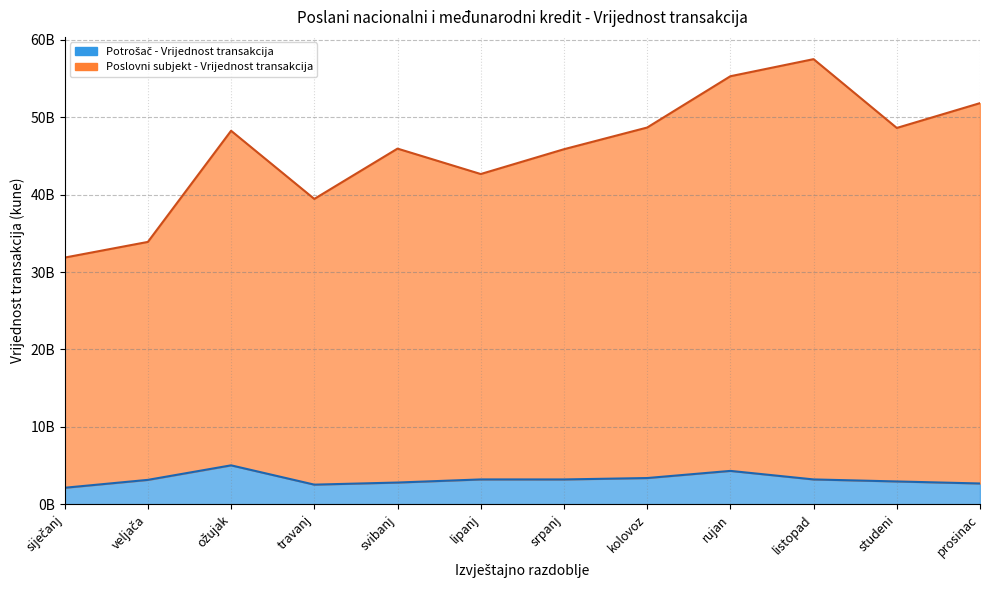

What is the value of the Potrošač - Vrijednost transakcija point at the 9th from the left?

4304159977